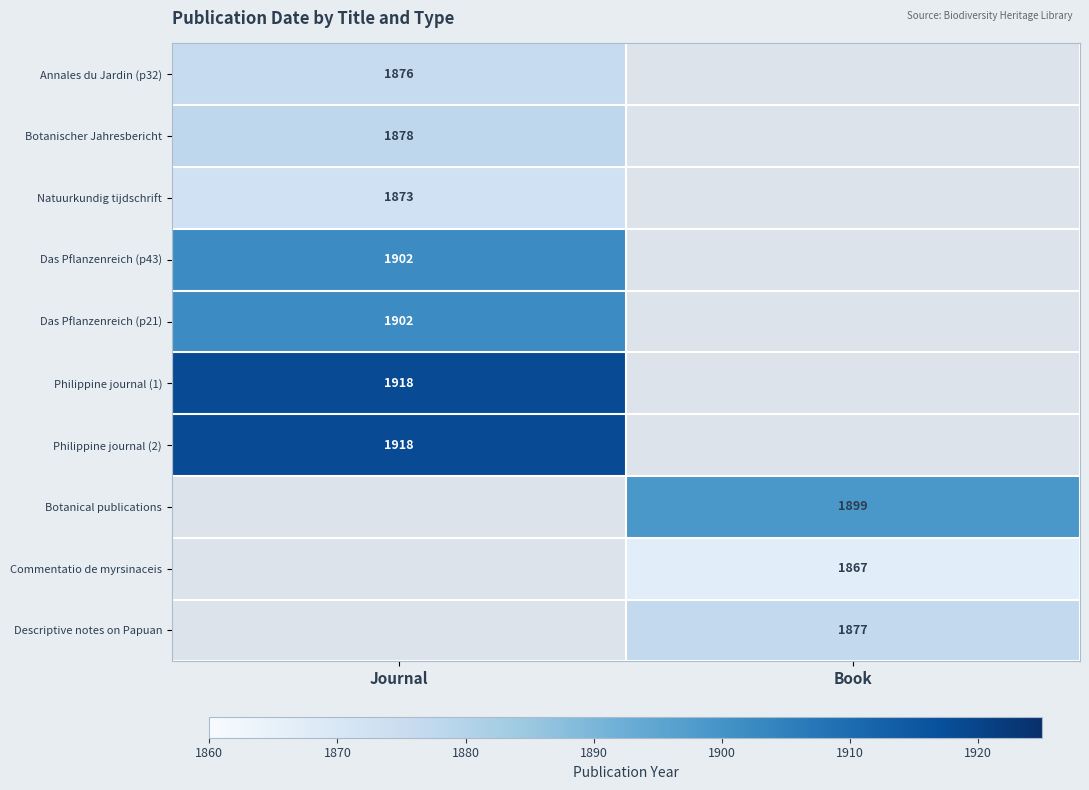

At how many categories does at least one series exceed 1915?

1